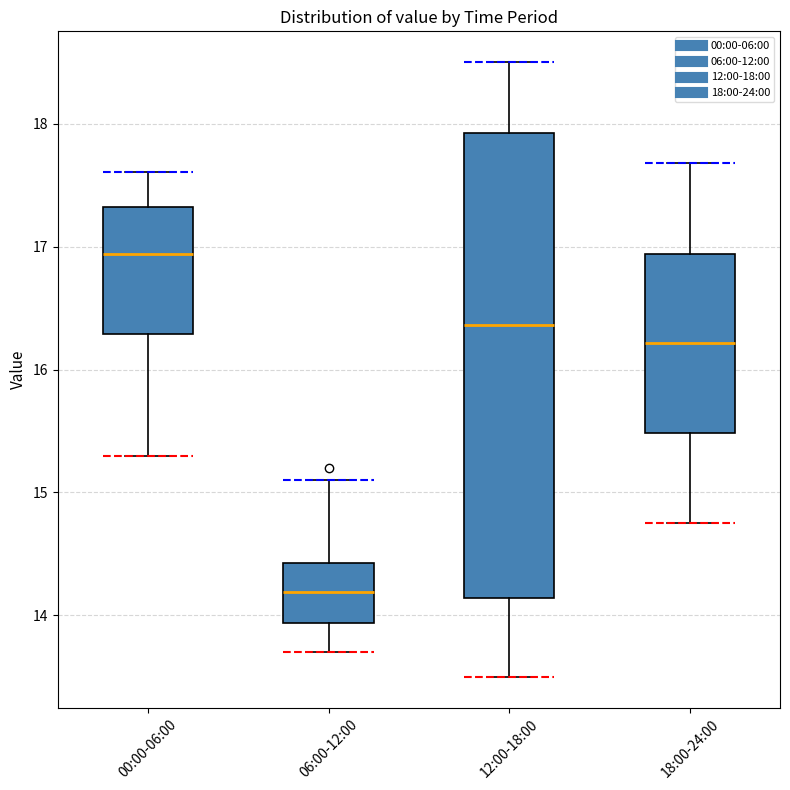

Where does the upper whisker of the box for 18:00-24:00 end on the y-axis? The values are not printed on the chart, so give them approximately, as read against the axis.

17.7